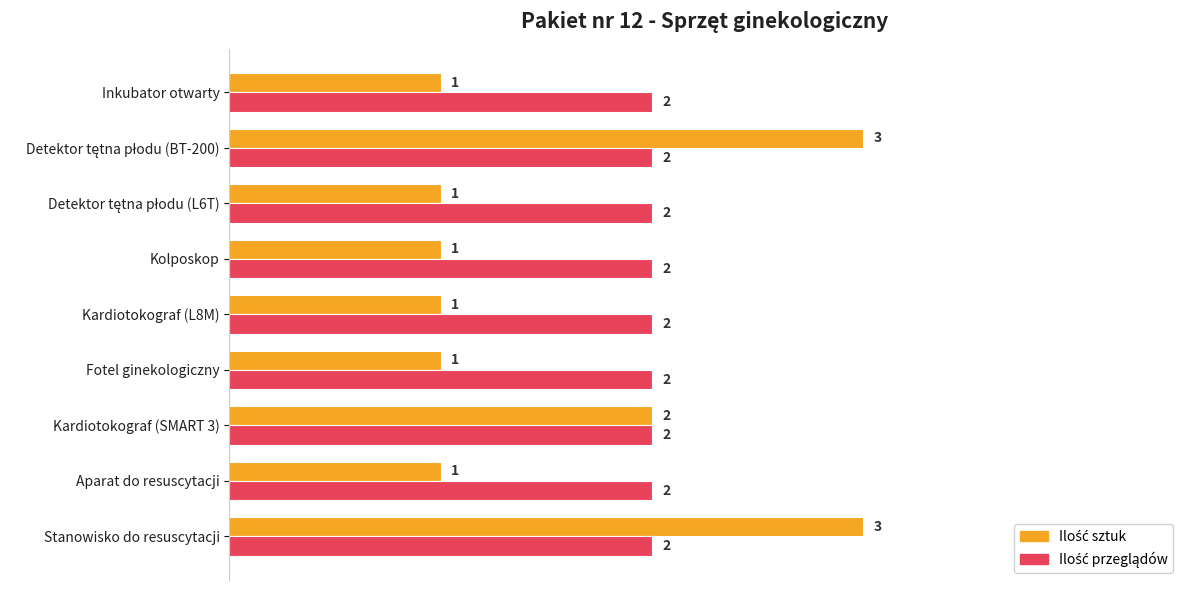

What is the total value across all series at Fotel ginekologiczny?

3